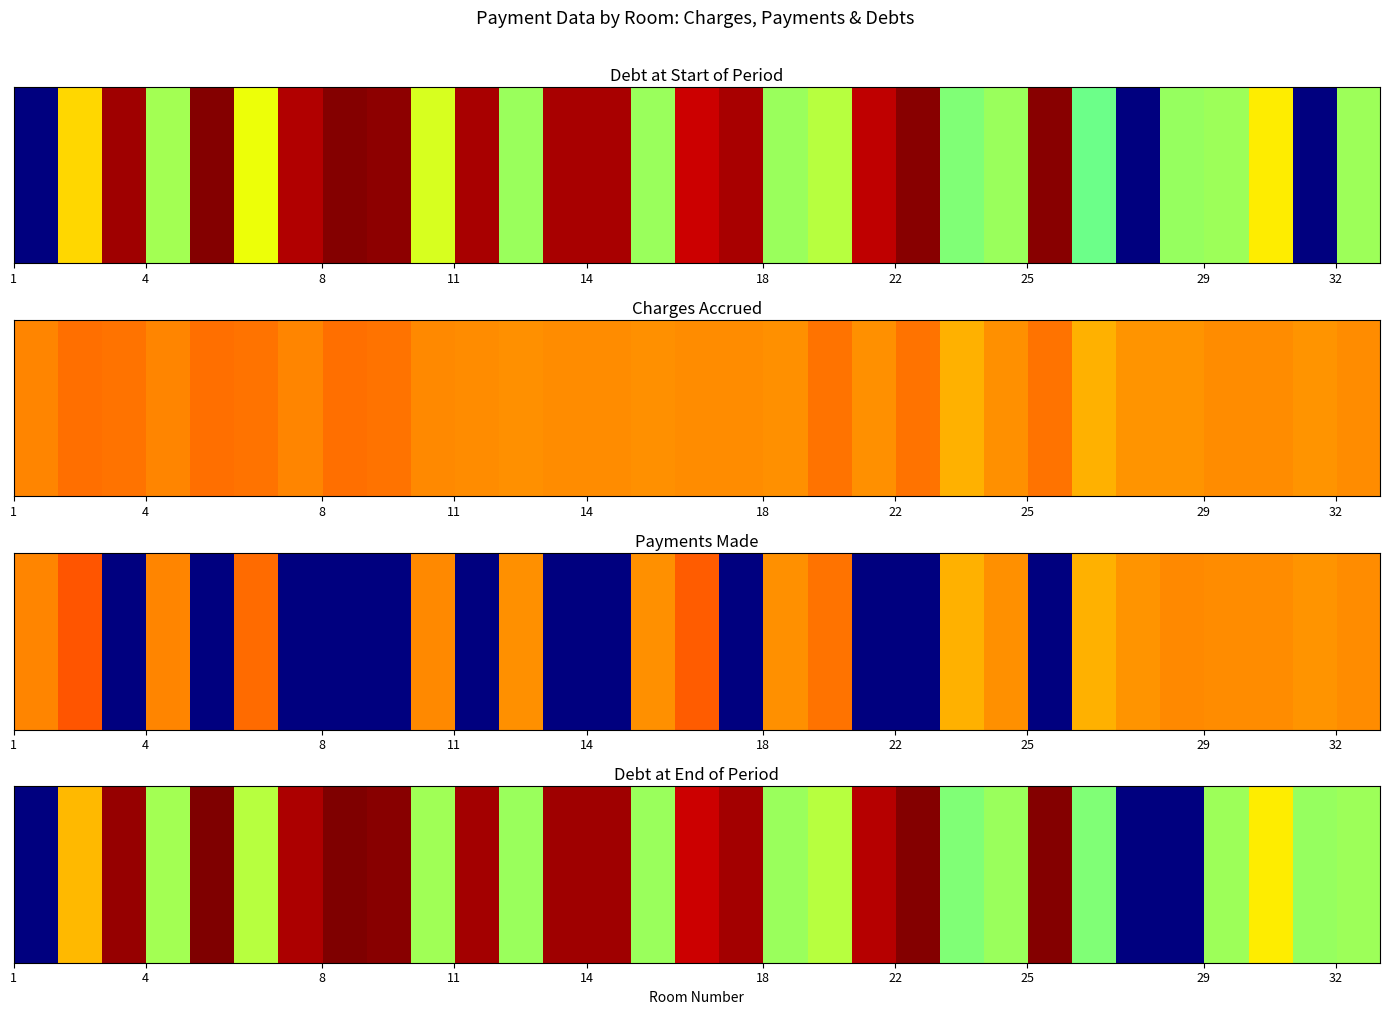

Reading left to right, what are all the values shown in this chart?

0.0	7.2	9.9	5.5	10.1	5.8	9.7	10.1	10.0	5.5	9.8	5.4	9.8	9.8	5.4	9.4	9.8	5.4	5.8	9.6	10.0	5.1	5.4	10.0	5.1	0.0	0.0	5.5	6.6	5.4	5.5